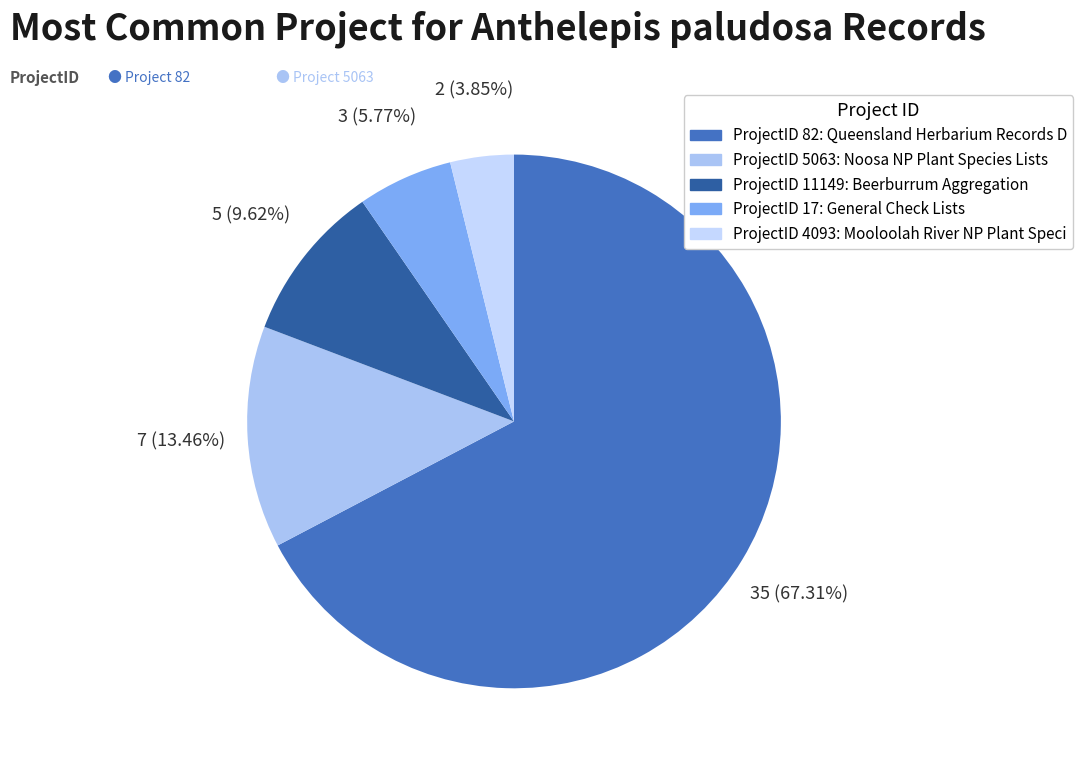

Is there a majority slice in this chart?

Yes